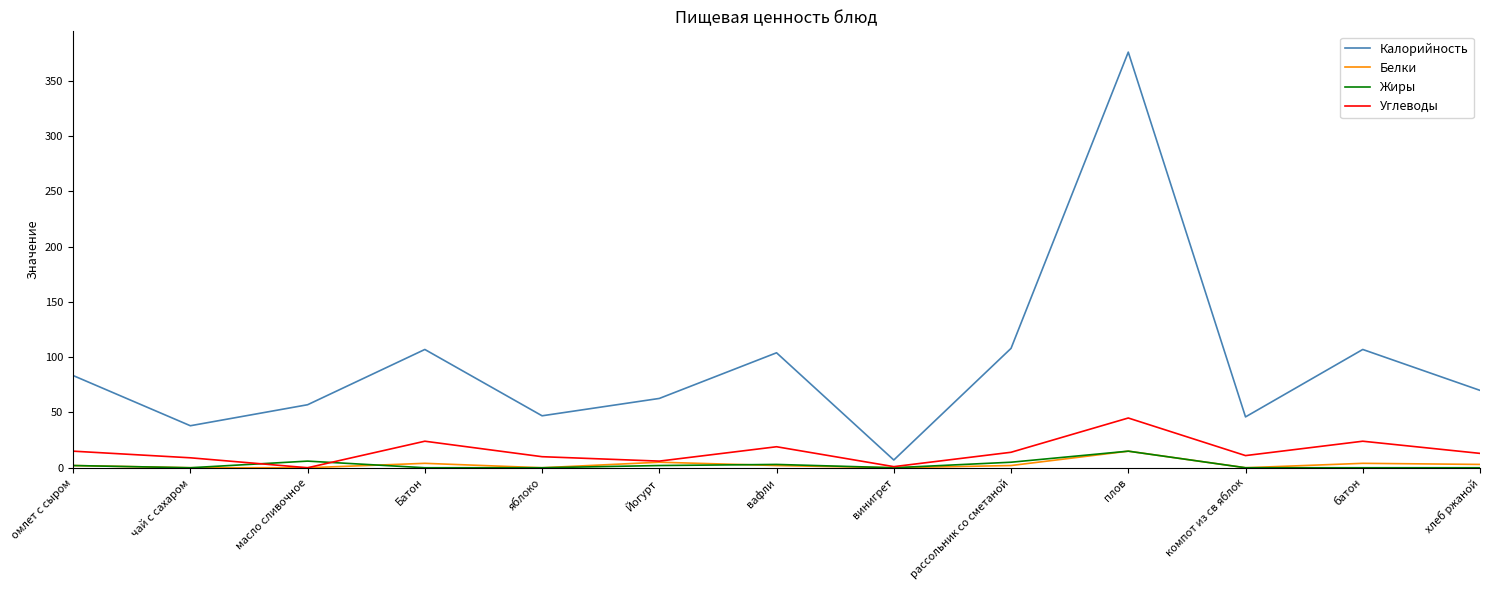

Which series has the largest total across all categories?

Калорийность